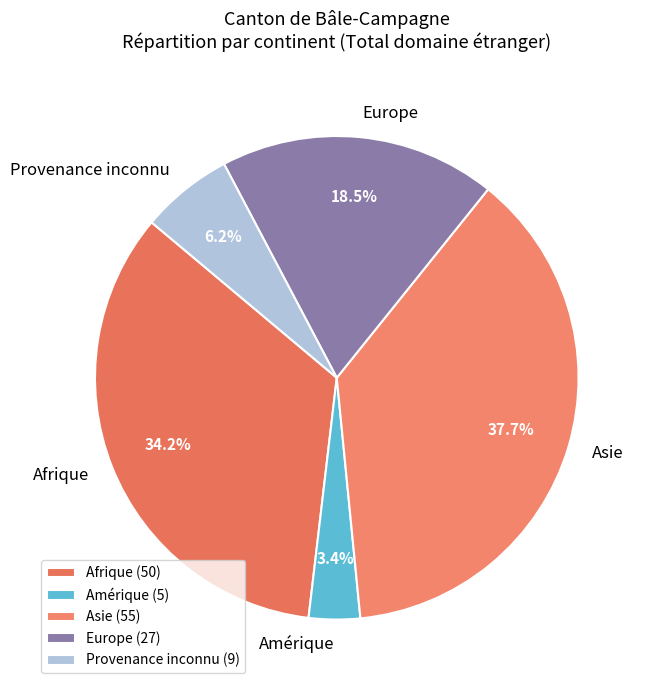

Is it true that Provenance inconnu is 6% of the pie?

True